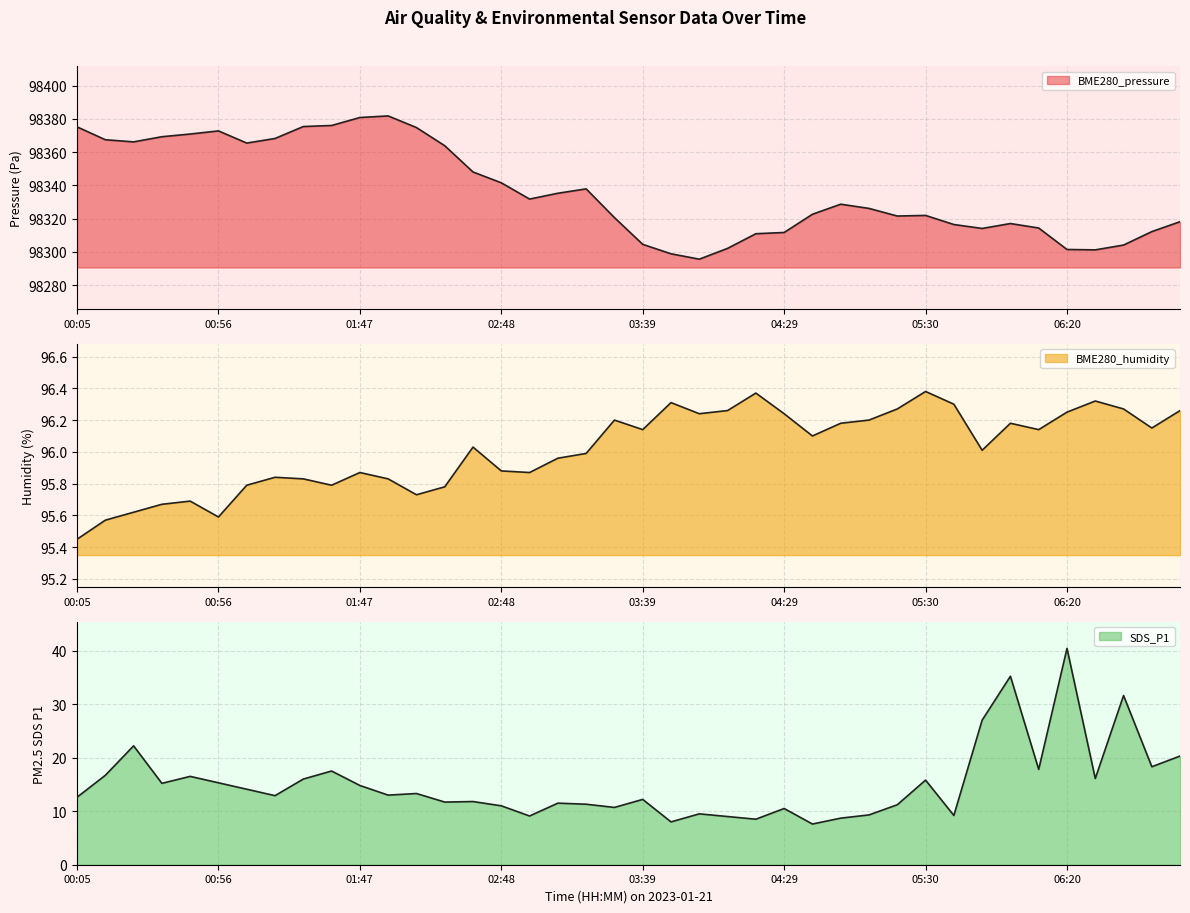

Does the chart have visible grid lines?

Yes